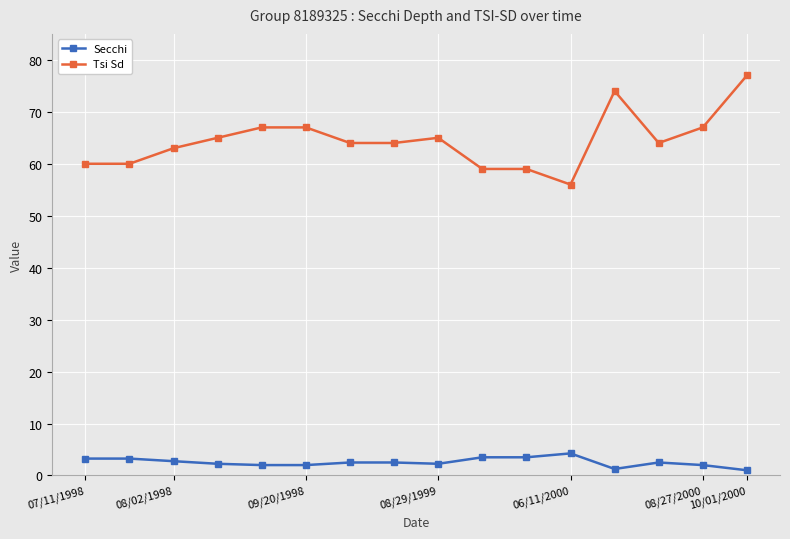

What is the value of the Tsi Sd point at the 2nd from the left?

60.0